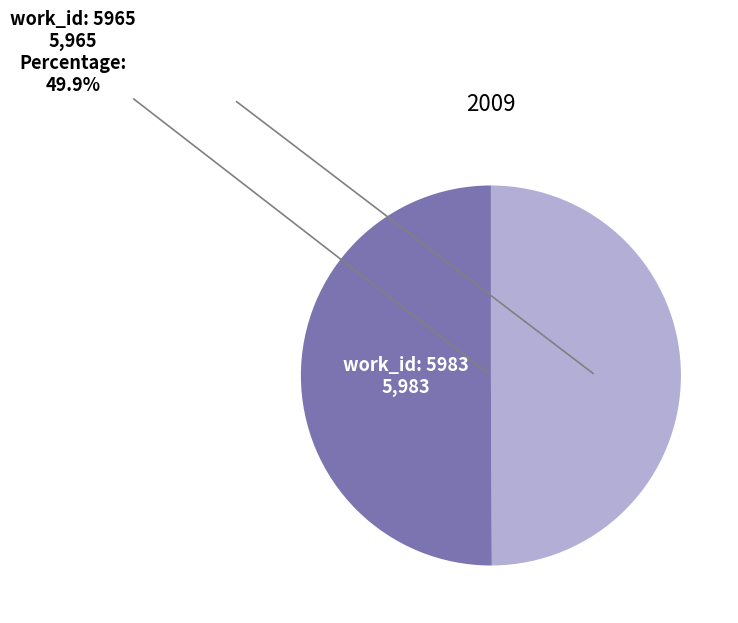

How many segments does this pie chart have?

2